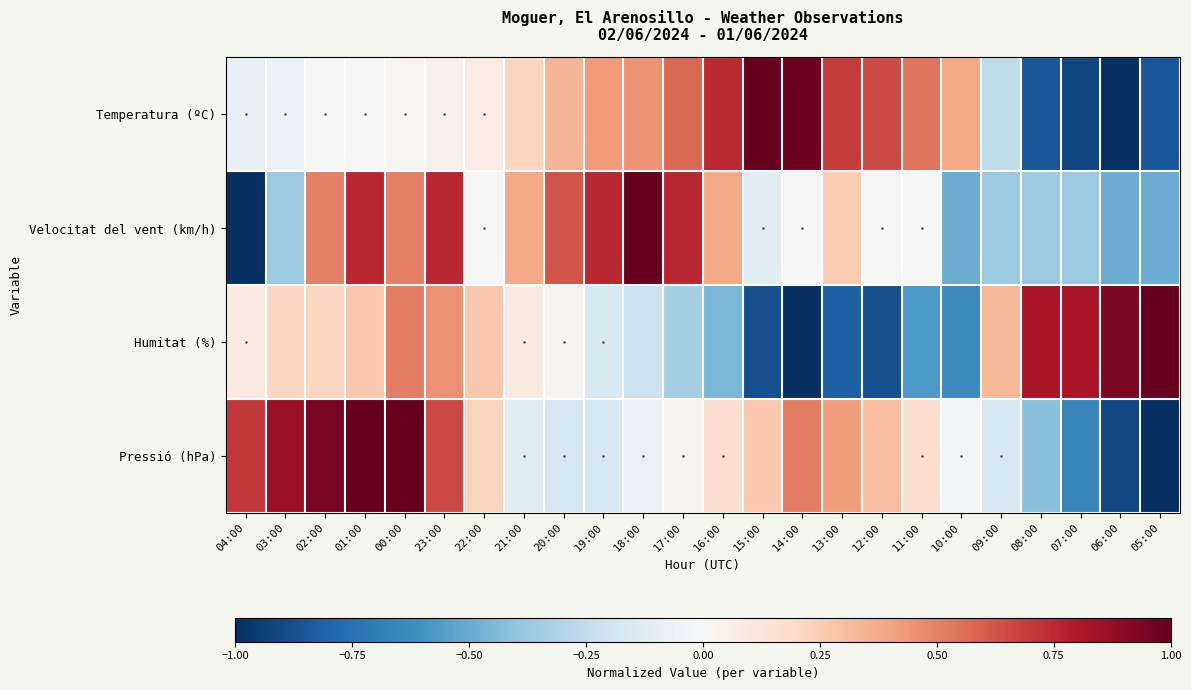

Reading right to left, what are all the values shown in this chart?

Temperatura (ºC): 05:00=-0.9	06:00=-1.0	07:00=-0.9	08:00=-0.9	09:00=-0.3	10:00=0.4	11:00=0.5	12:00=0.7	13:00=0.7	14:00=1.0	15:00=1.0	16:00=0.7	17:00=0.6	18:00=0.4	19:00=0.4	20:00=0.3	21:00=0.2	22:00=0.1	23:00=0.0	00:00=0.0	01:00=0.0	02:00=0.0	03:00=-0.1	04:00=-0.1
Velocitat del vent (km/h): 05:00=-0.5	06:00=-0.5	07:00=-0.4	08:00=-0.4	09:00=-0.4	10:00=-0.5	11:00=0.0	12:00=0.0	13:00=0.2	14:00=0.0	15:00=-0.1	16:00=0.4	17:00=0.8	18:00=1.0	19:00=0.8	20:00=0.6	21:00=0.4	22:00=0.0	23:00=0.8	00:00=0.5	01:00=0.8	02:00=0.5	03:00=-0.4	04:00=-1.0
Humitat (%): 05:00=1.0	06:00=0.9	07:00=0.8	08:00=0.8	09:00=0.3	10:00=-0.6	11:00=-0.6	12:00=-0.9	13:00=-0.8	14:00=-1.0	15:00=-0.9	16:00=-0.5	17:00=-0.3	18:00=-0.2	19:00=-0.2	20:00=0.0	21:00=0.1	22:00=0.3	23:00=0.5	00:00=0.5	01:00=0.3	02:00=0.2	03:00=0.2	04:00=0.1
Pressió (hPa): 05:00=-1.0	06:00=-0.9	07:00=-0.7	08:00=-0.4	09:00=-0.2	10:00=-0.0	11:00=0.2	12:00=0.3	13:00=0.4	14:00=0.5	15:00=0.3	16:00=0.2	17:00=0.0	18:00=-0.1	19:00=-0.2	20:00=-0.2	21:00=-0.1	22:00=0.2	23:00=0.7	00:00=1.0	01:00=1.0	02:00=1.0	03:00=0.9	04:00=0.7